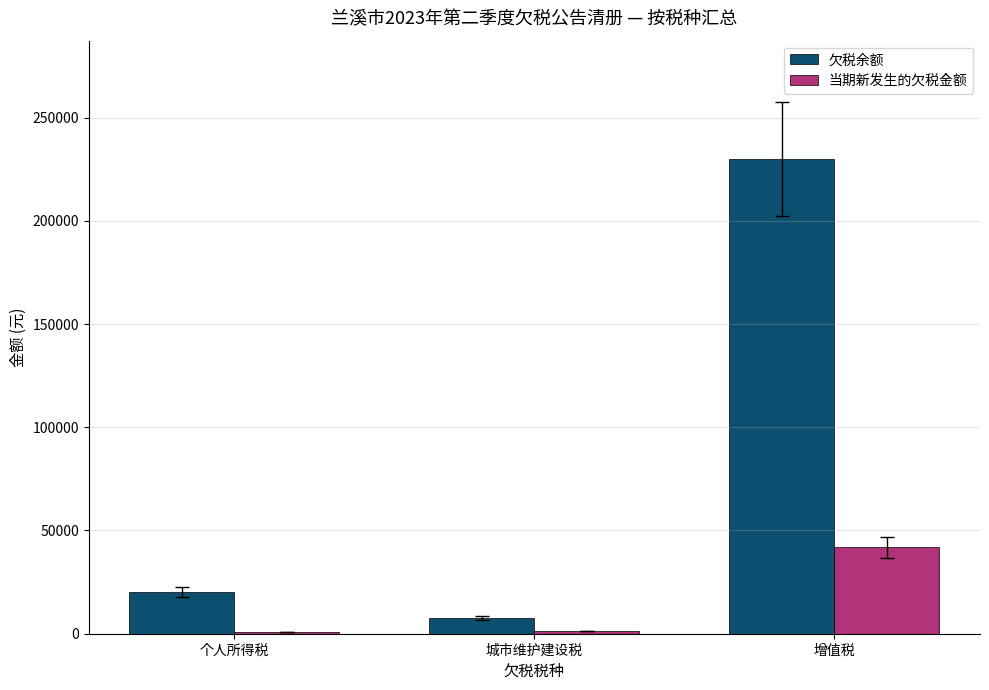

The value of 欠税余额 at 城市维护建设税 is 7768.0. True or false?

True